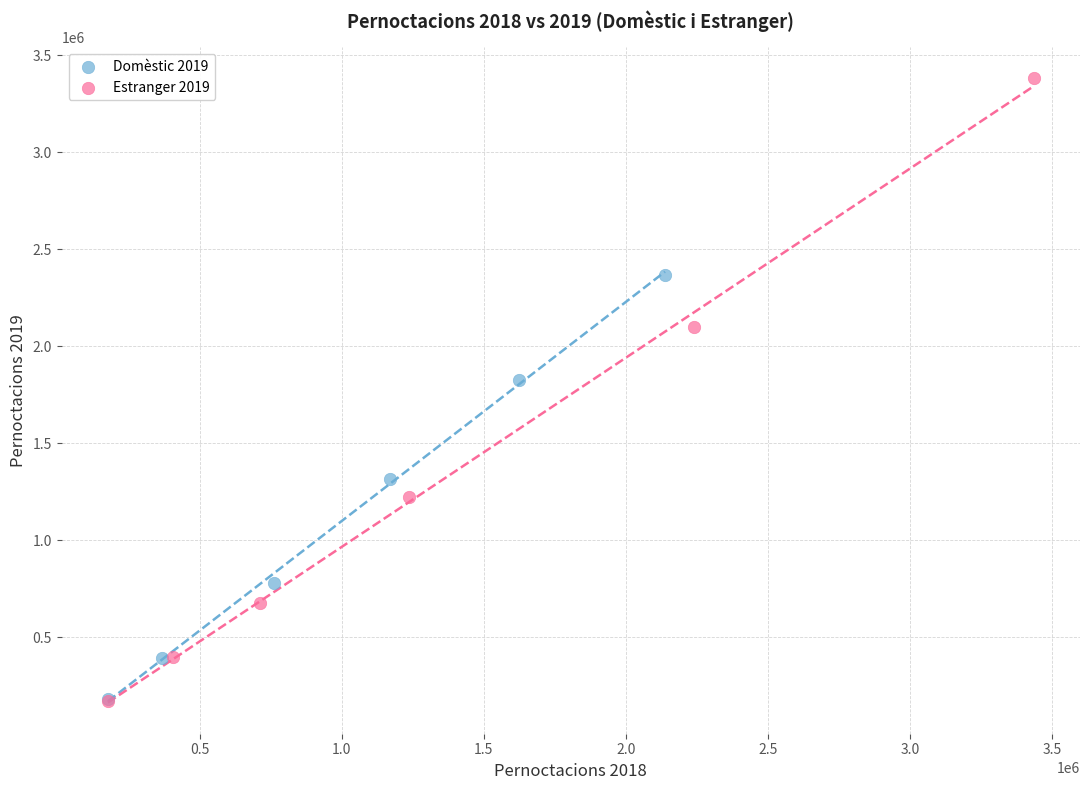

Which series has the largest Y range (max minus min)?

Estranger 2019